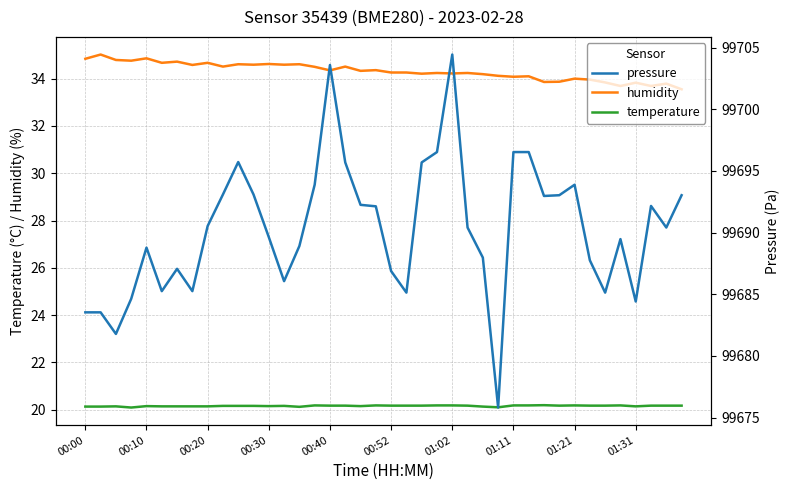

What is the maximum value for humidity?

35.0